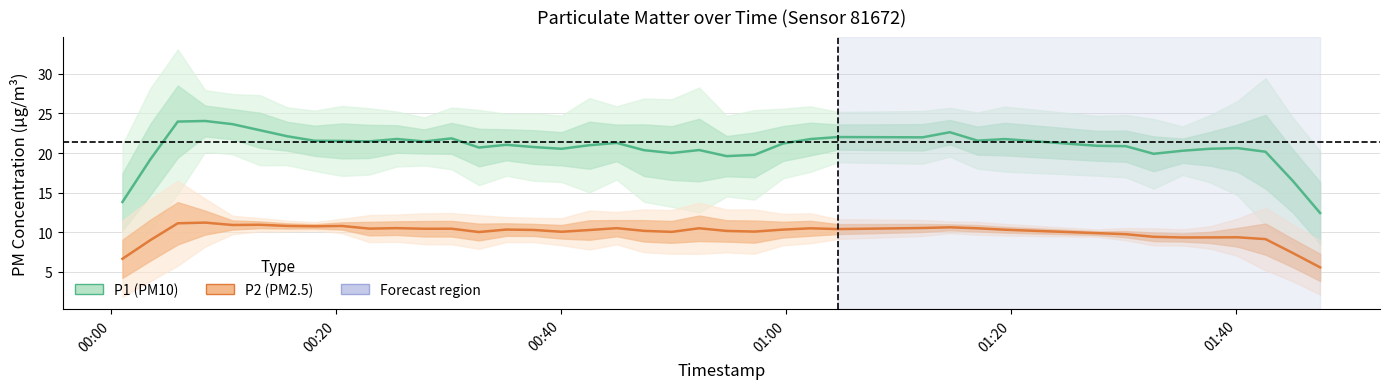

The value of P1 (PM10) at 34 is 31.0. True or false?

False